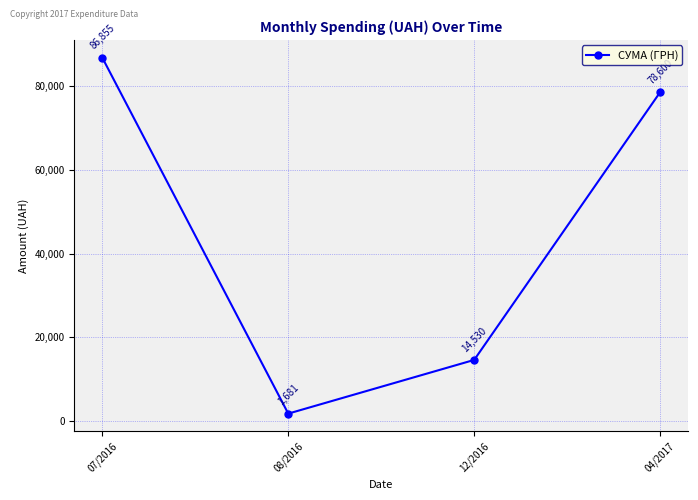

The value at 04/2017 is 52019.1. True or false?

False